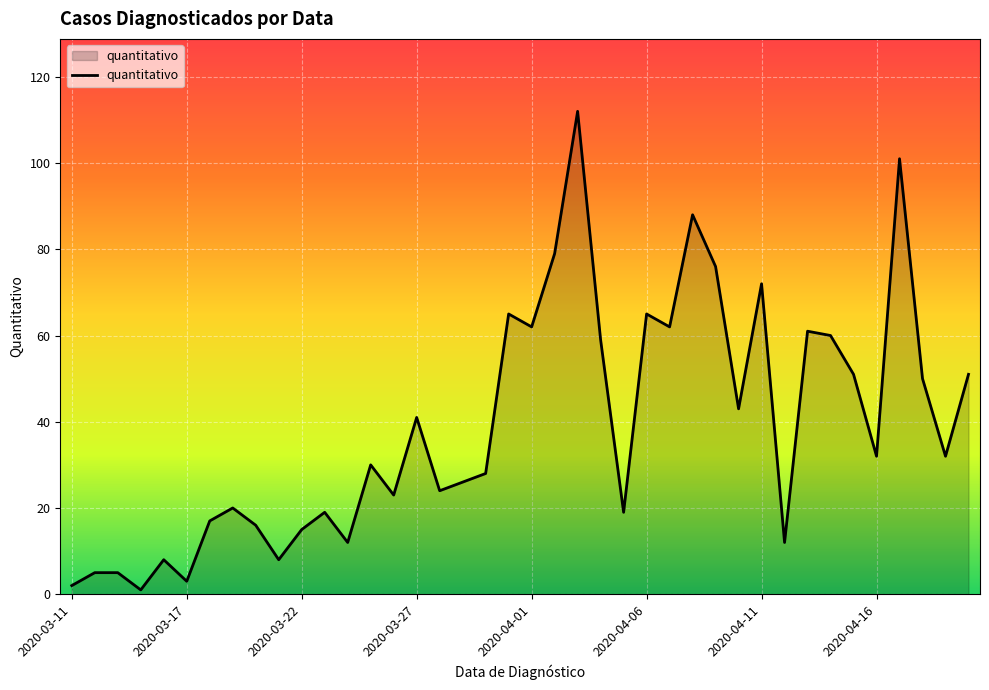

What is the maximum value shown in the chart?

112